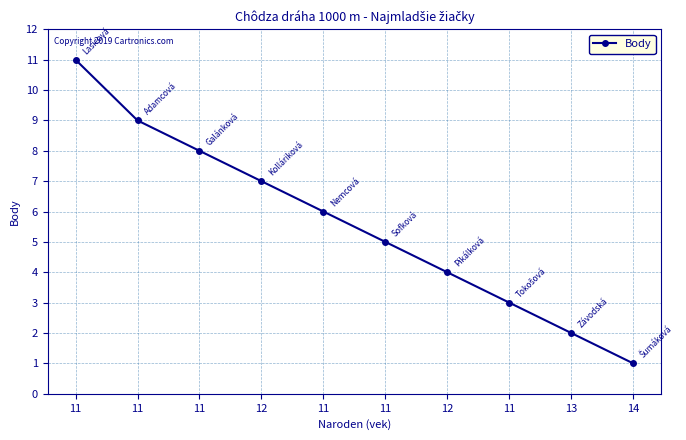

Count the number of data series in this chart.

1